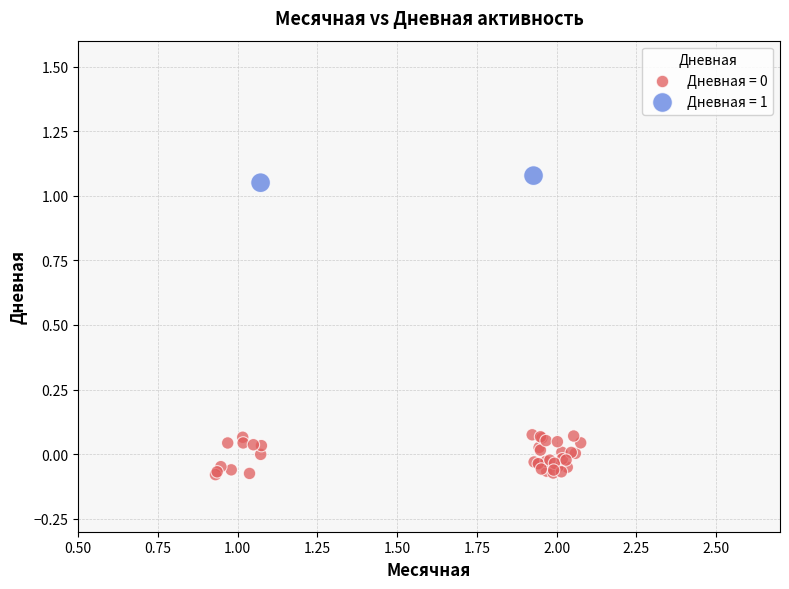

Which series contains the highest Y value?

Дневная = 1